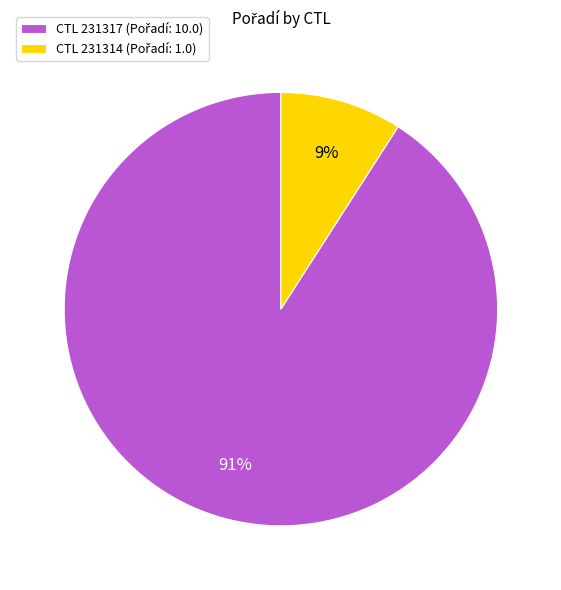

To the nearest percent, what is the average slice percentage?

50%